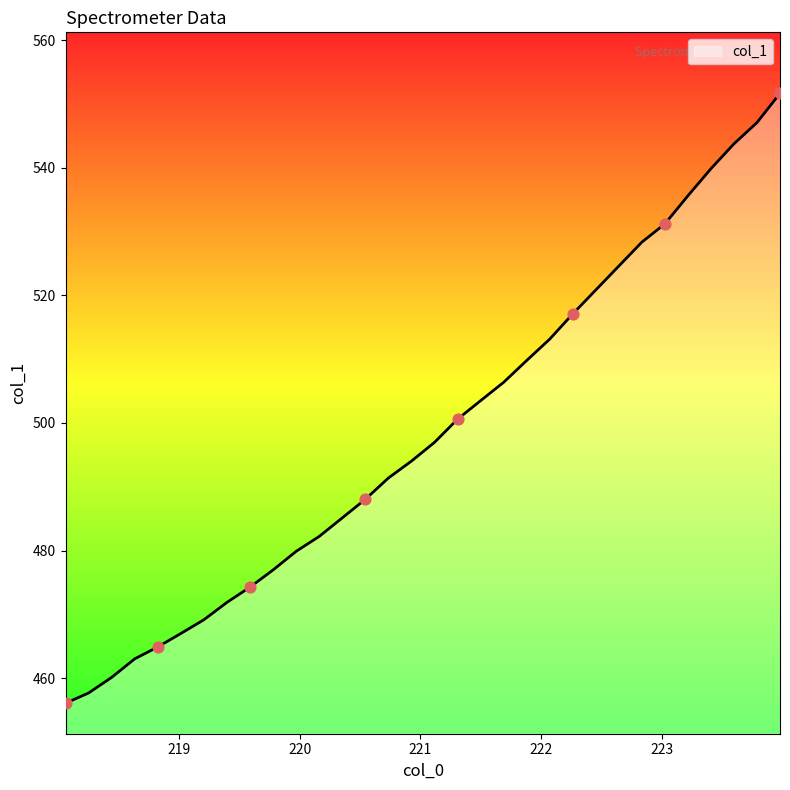

What is the greatest value displayed?

551.7